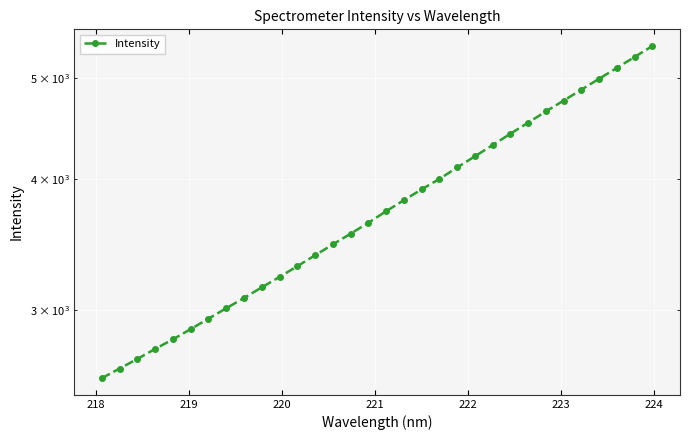

Reading left to right, list all the values displayed in this chart.

2585.5	2640.8	2697.0	2757.1	2815.6	2879.5	2946.4	3014.5	3082.9	3156.1	3229.2	3305.7	3386.2	3467.9	3550.6	3636.4	3730.0	3821.6	3913.2	4003.6	4105.8	4207.5	4312.9	4421.3	4530.7	4642.9	4755.3	4870.1	4988.7	5108.8	5233.0	5360.0